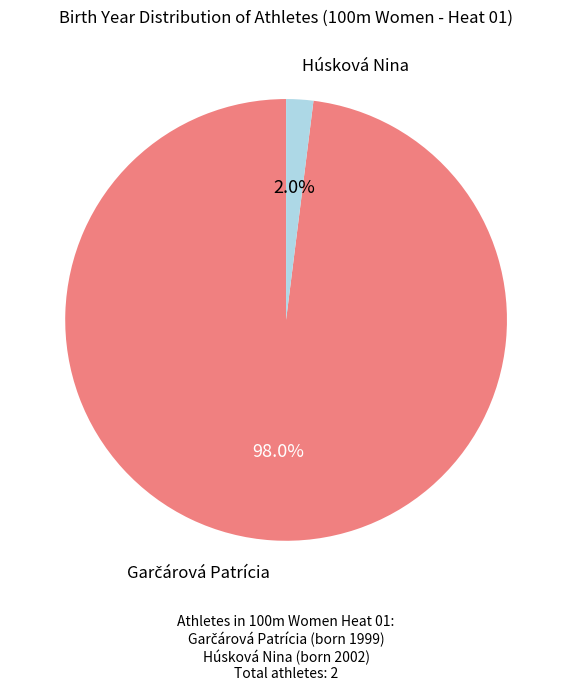

Count the number of slices in the pie.

2